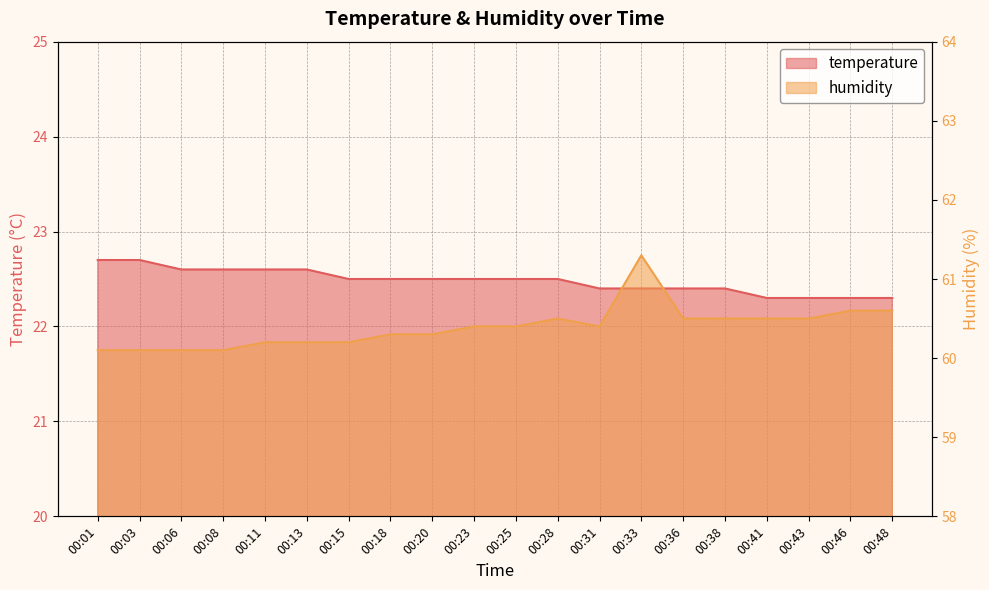

Reading left to right, extract all data points from this chart.

temperature: 00:01=22.7	00:03=22.7	00:06=22.6	00:08=22.6	00:11=22.6	00:13=22.6	00:15=22.5	00:18=22.5	00:20=22.5	00:23=22.5	00:25=22.5	00:28=22.5	00:31=22.4	00:33=22.4	00:36=22.4	00:38=22.4	00:41=22.3	00:43=22.3	00:46=22.3	00:48=22.3
humidity: 00:01=60.1	00:03=60.1	00:06=60.1	00:08=60.1	00:11=60.2	00:13=60.2	00:15=60.2	00:18=60.3	00:20=60.3	00:23=60.4	00:25=60.4	00:28=60.5	00:31=60.4	00:33=61.3	00:36=60.5	00:38=60.5	00:41=60.5	00:43=60.5	00:46=60.6	00:48=60.6